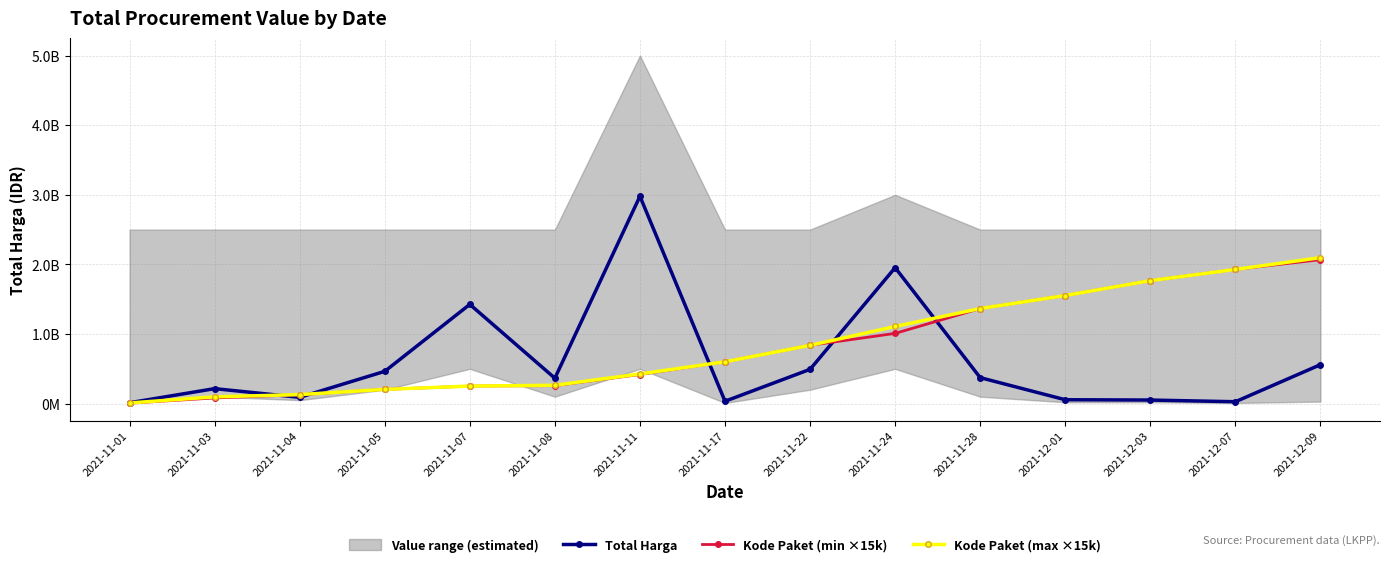

Is it true that Kode Paket (max ×15k) equals 1766745000 at 2021-12-03?

True